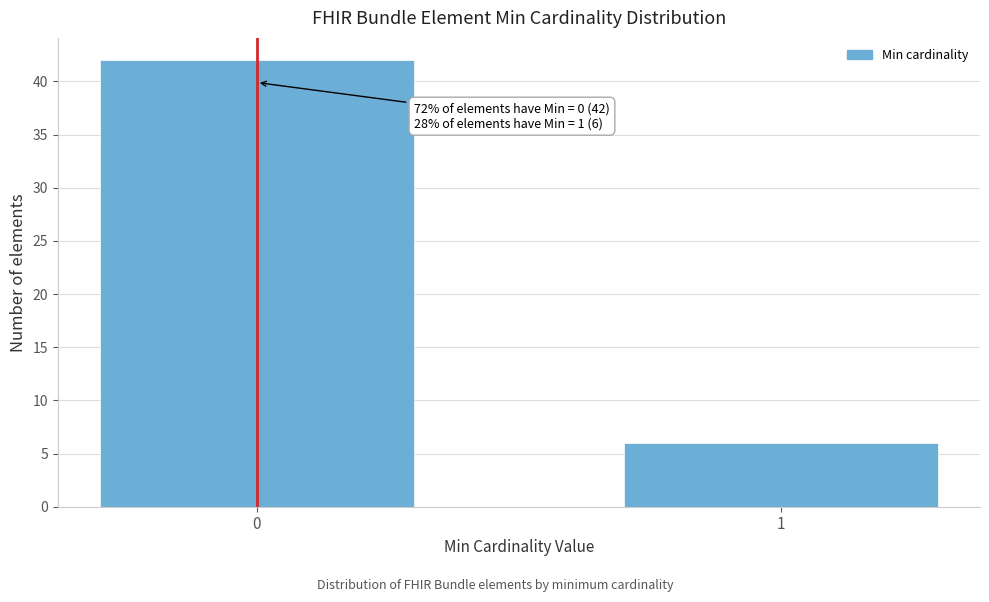

Reading left to right, list all the values displayed in this chart.

42	6